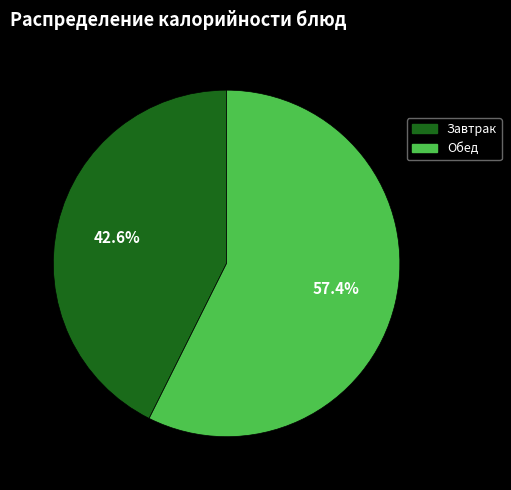

Is there a majority slice in this chart?

Yes